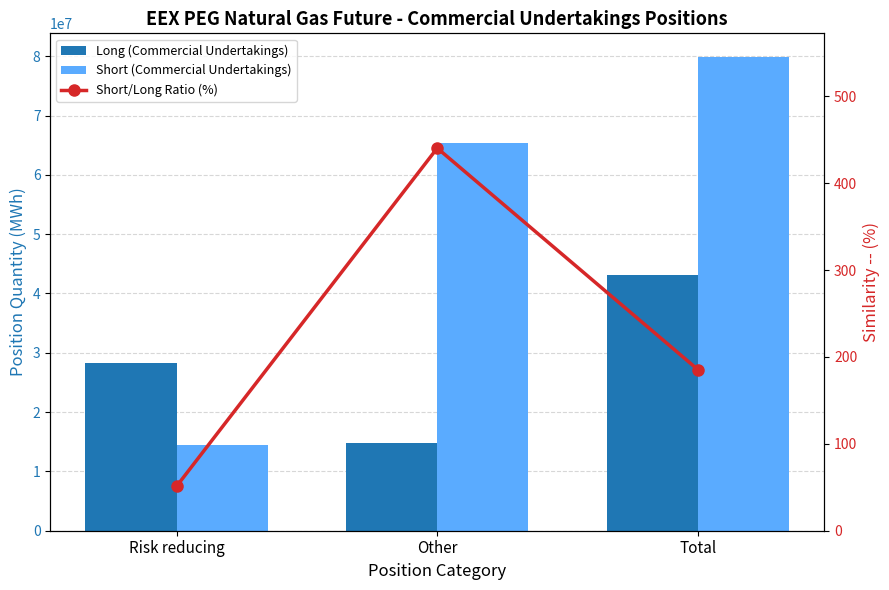

What is the minimum value shown in the chart?

51.3